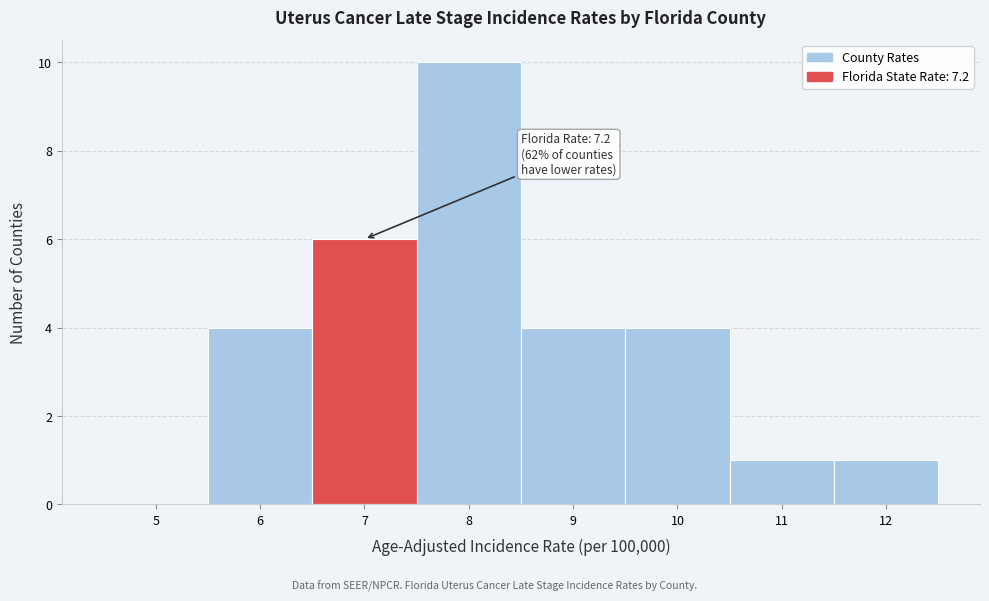

Over which range of the x-axis is the bar tallest?

7.5 to 8.5